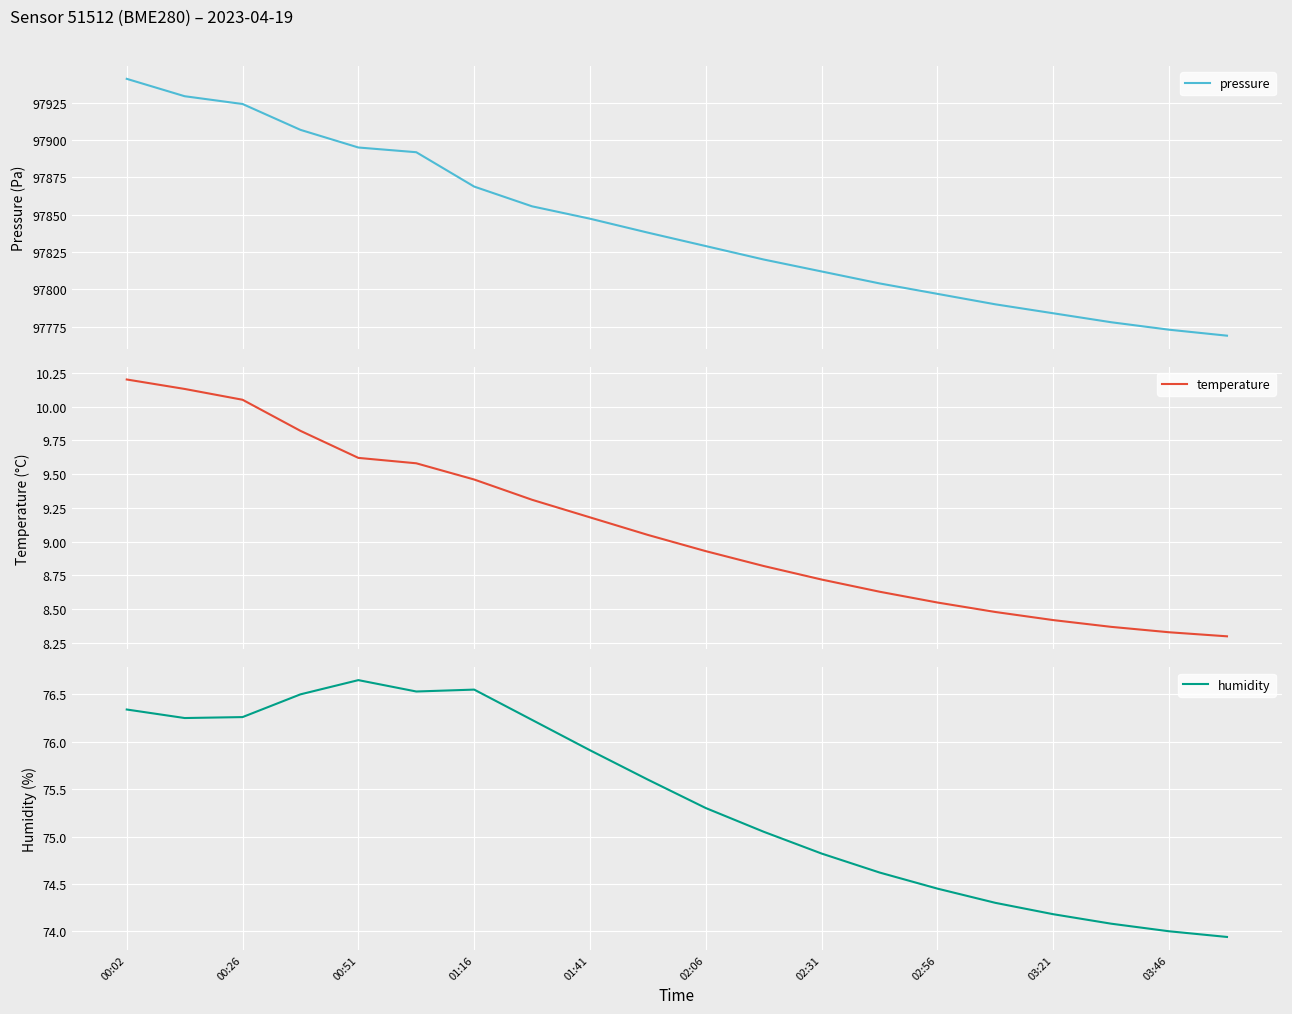

At how many categories does at least one series exceed 52725?

20